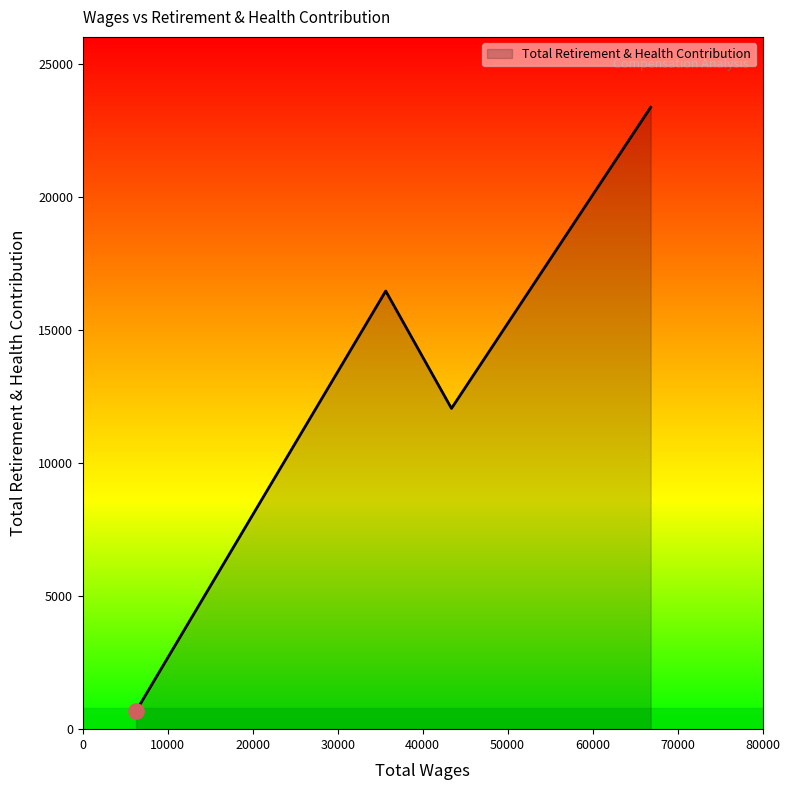

What is the minimum value shown in the chart?

675